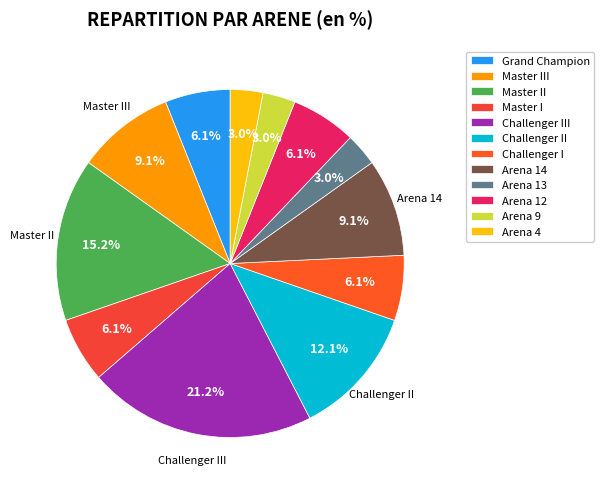

Rank the categories by value from lowest to highest.

Arena 13, Arena 9, Arena 4, Grand Champion, Master I, Challenger I, Arena 12, Master III, Arena 14, Challenger II, Master II, Challenger III